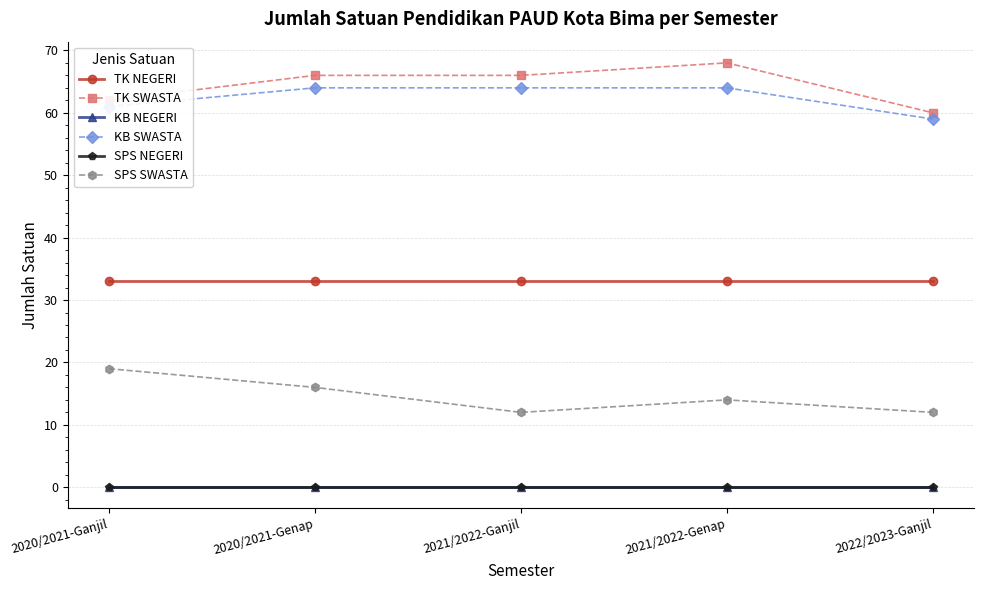

Between 2020/2021-Ganjil and 2020/2021-Genap, which series saw the biggest shift?

TK SWASTA